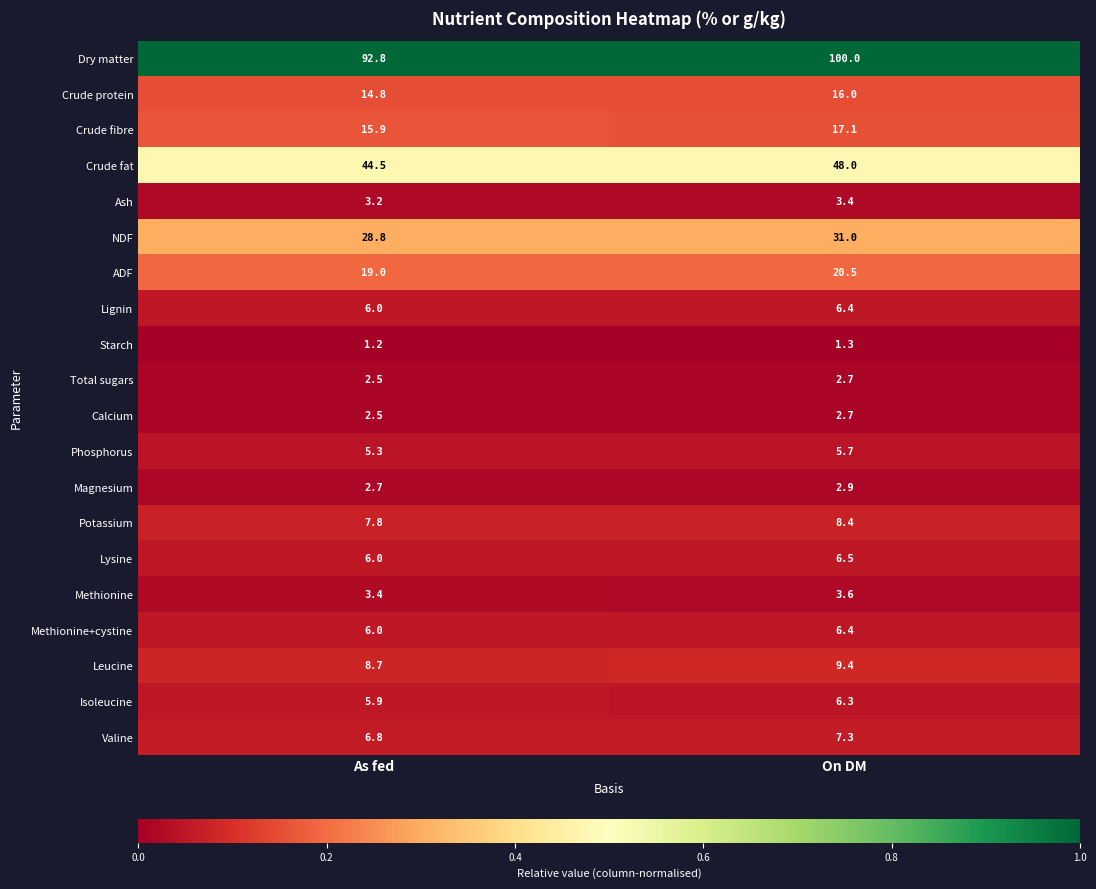

Rank the categories by ADF value from lowest to highest.

As fed, On DM